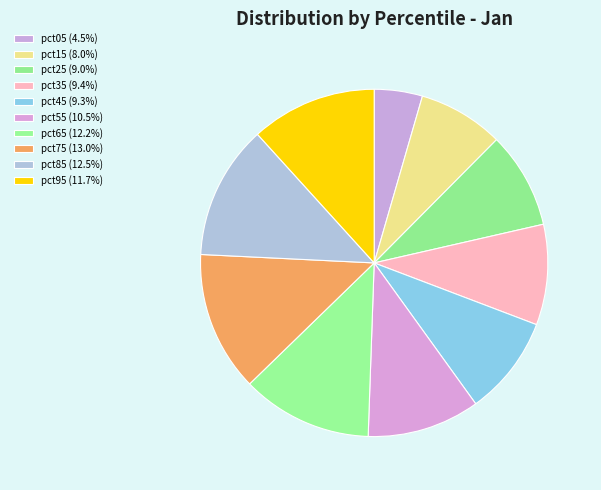

Does any single category account for the majority?

No